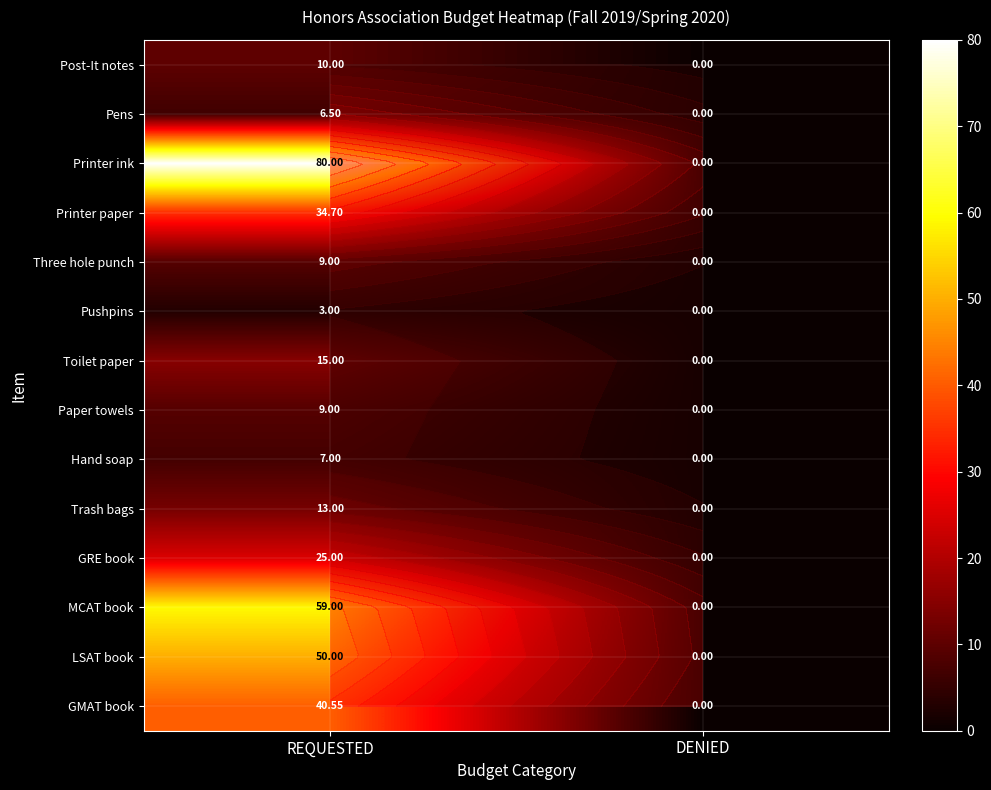

What is the maximum value for GRE book?

25.0